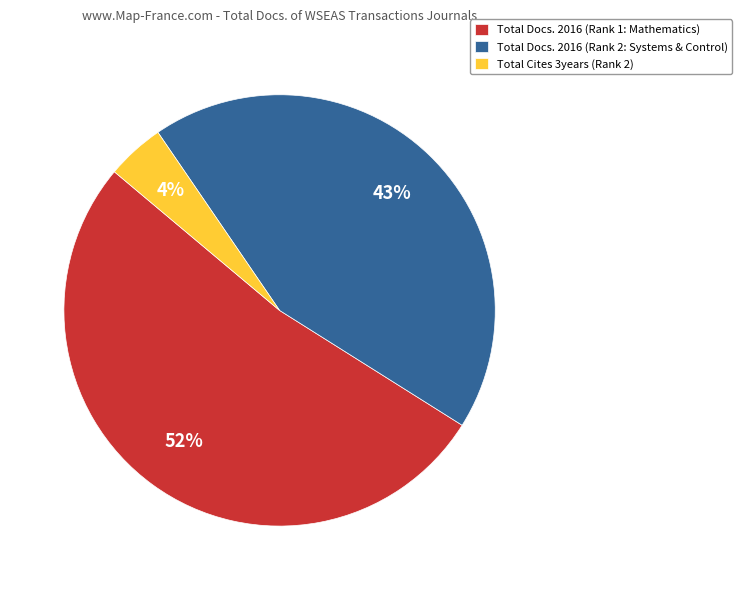

The Total Docs. 2016 (Rank 1: Mathematics) slice represents 59% of the pie. True or false?

False